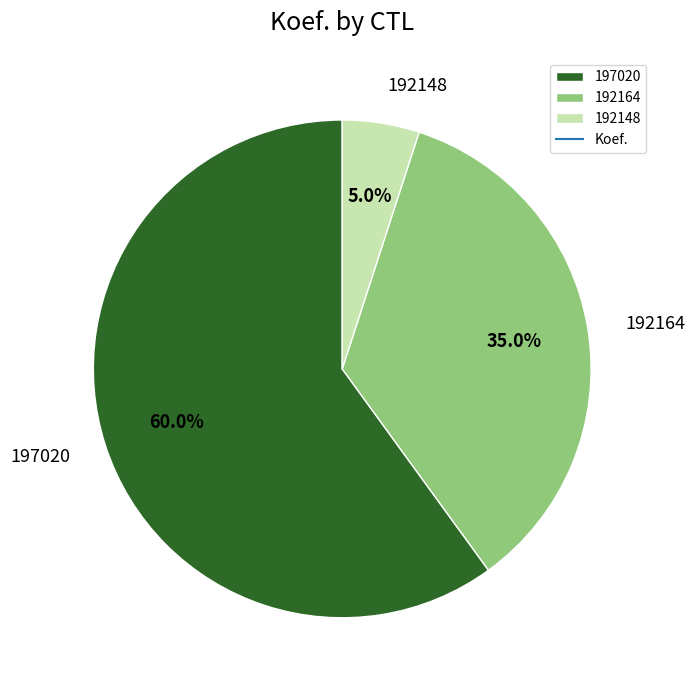

Which slice is the largest?

197020